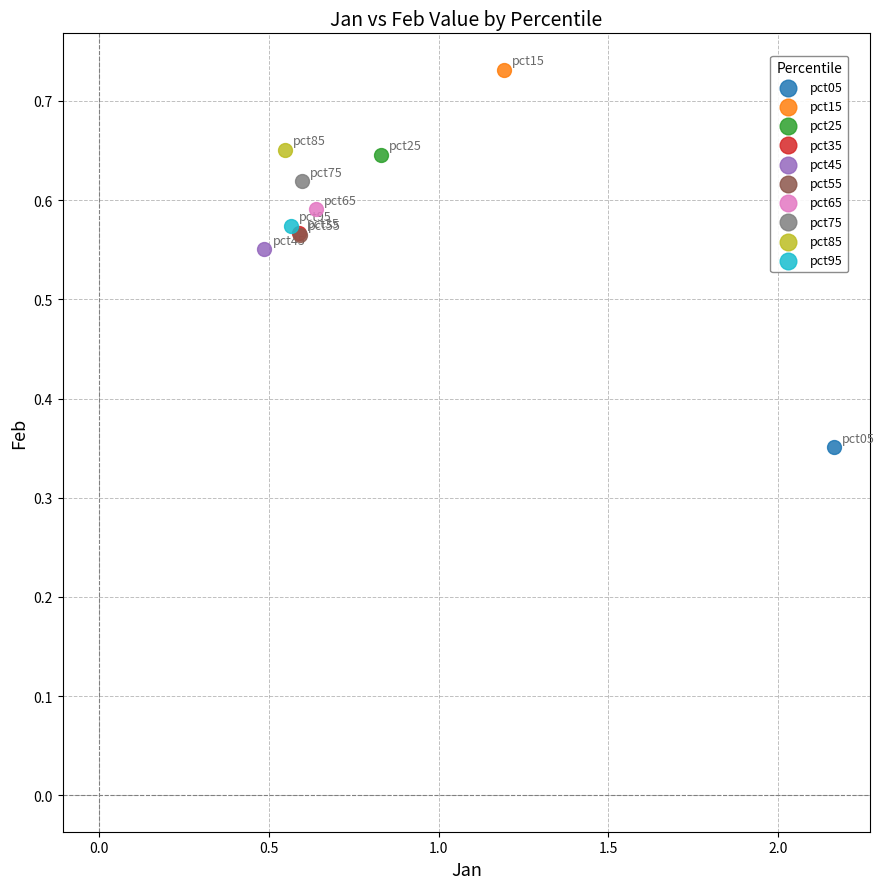

What are all the series names shown in the legend?

pct05, pct15, pct25, pct35, pct45, pct55, pct65, pct75, pct85, pct95